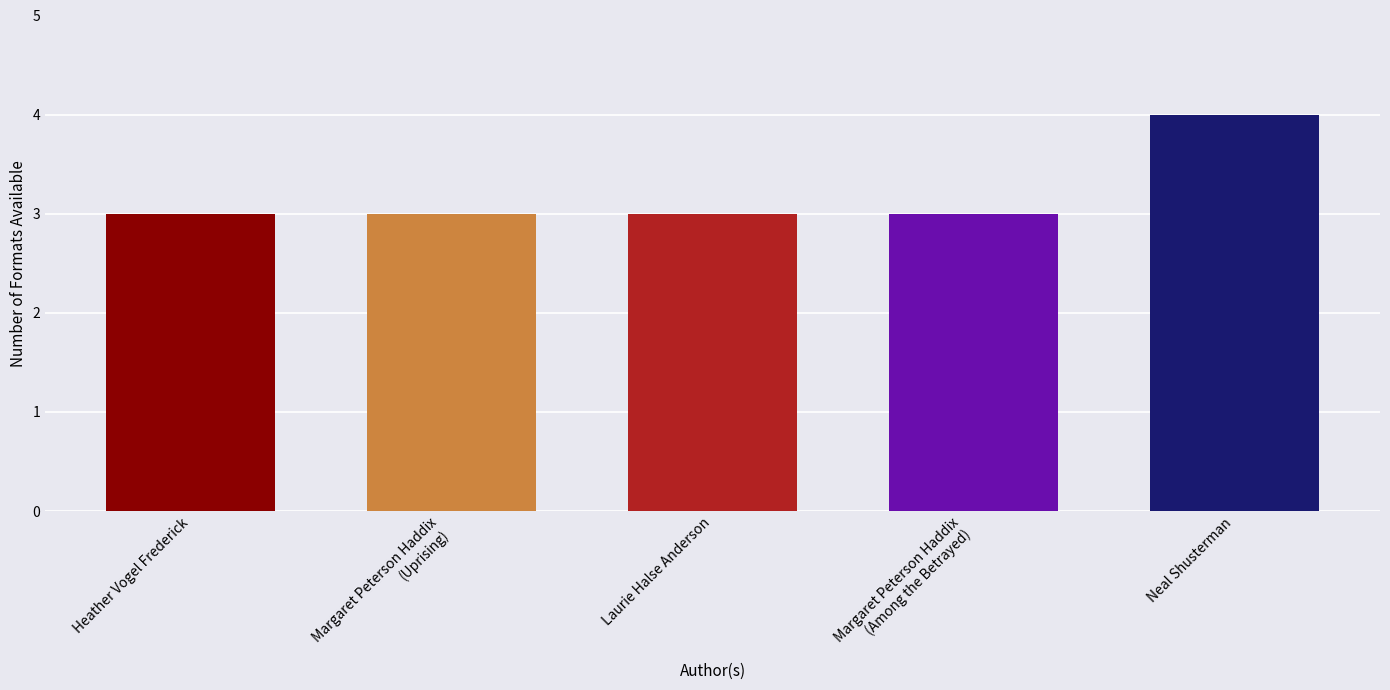

What is the maximum value shown in the chart?

4